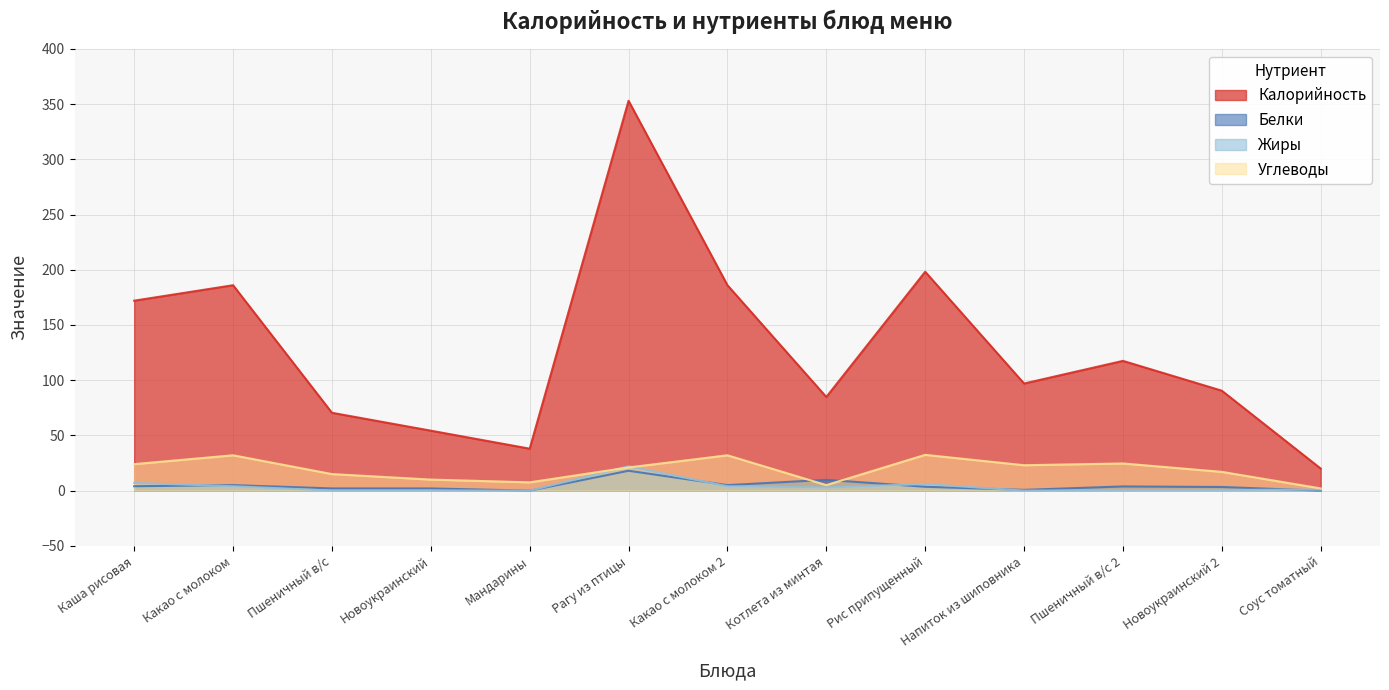

True or false: Жиры has more than 1 points higher than both neighbors.

True